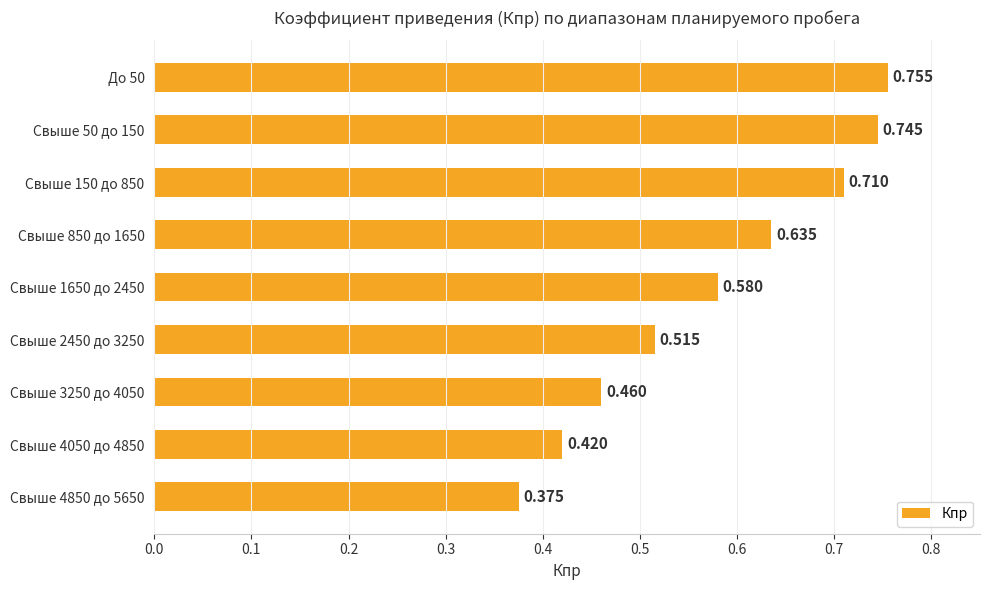

How many categories are shown in the chart?

9